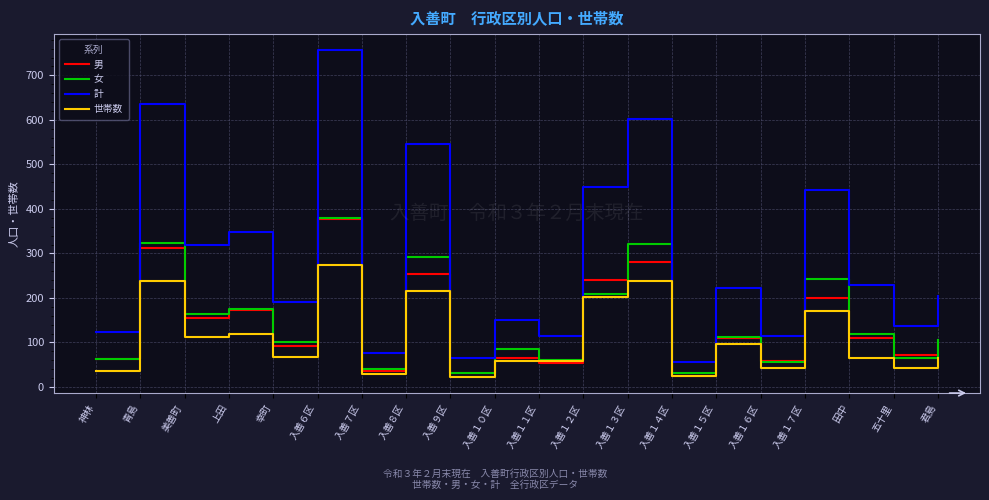

What is the difference between the highest and lowest values at 五十里?

94